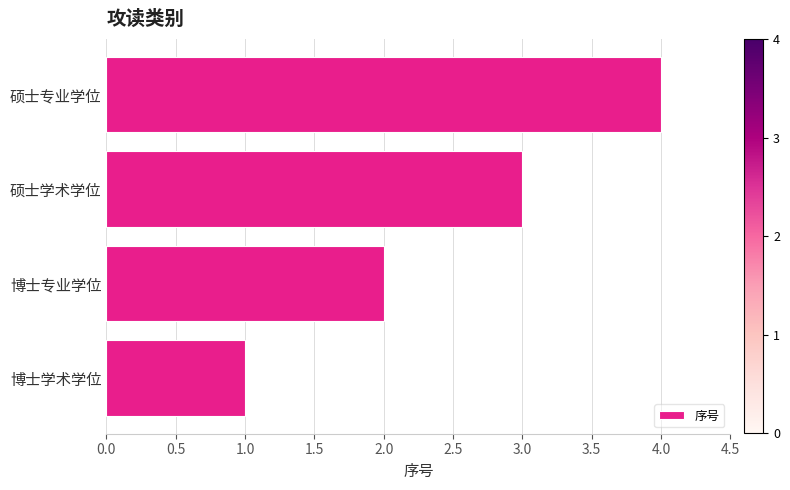

Rank the categories by value from lowest to highest.

博士学术学位, 博士专业学位, 硕士学术学位, 硕士专业学位